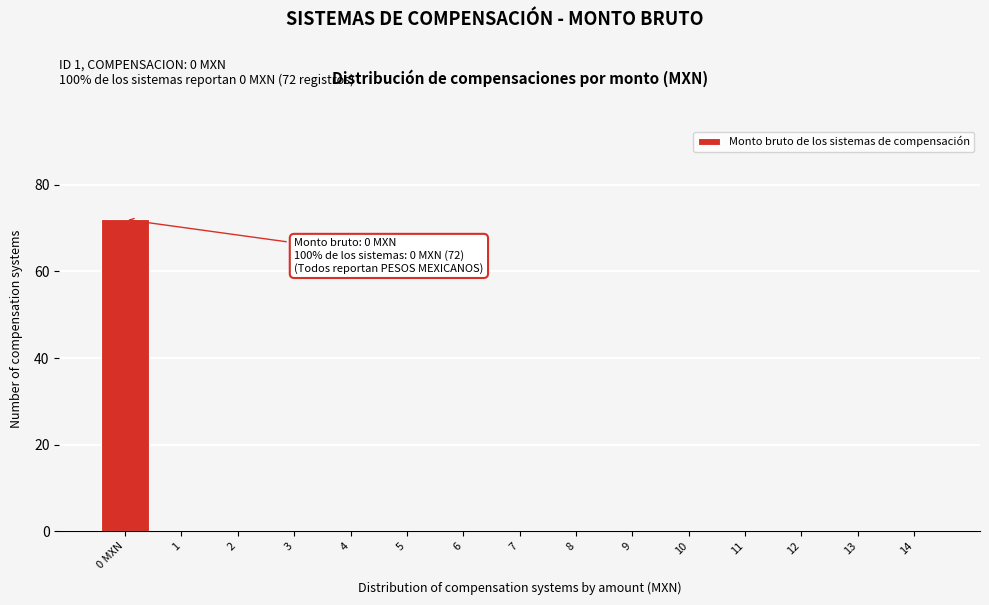

Reading left to right, extract all data points from this chart.

0 MXN=72	1=0	2=0	3=0	4=0	5=0	6=0	7=0	8=0	9=0	10=0	11=0	12=0	13=0	14=0